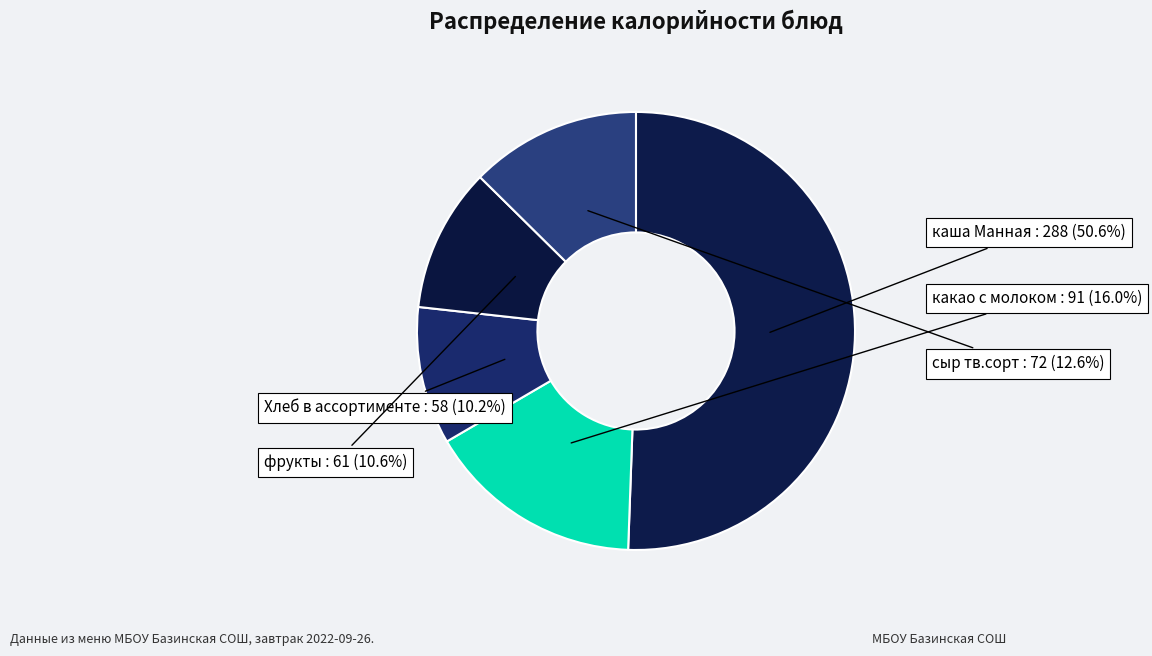

Combined, do Хлеб в ассортименте and сыр тв.сорт account for over 50%?

No